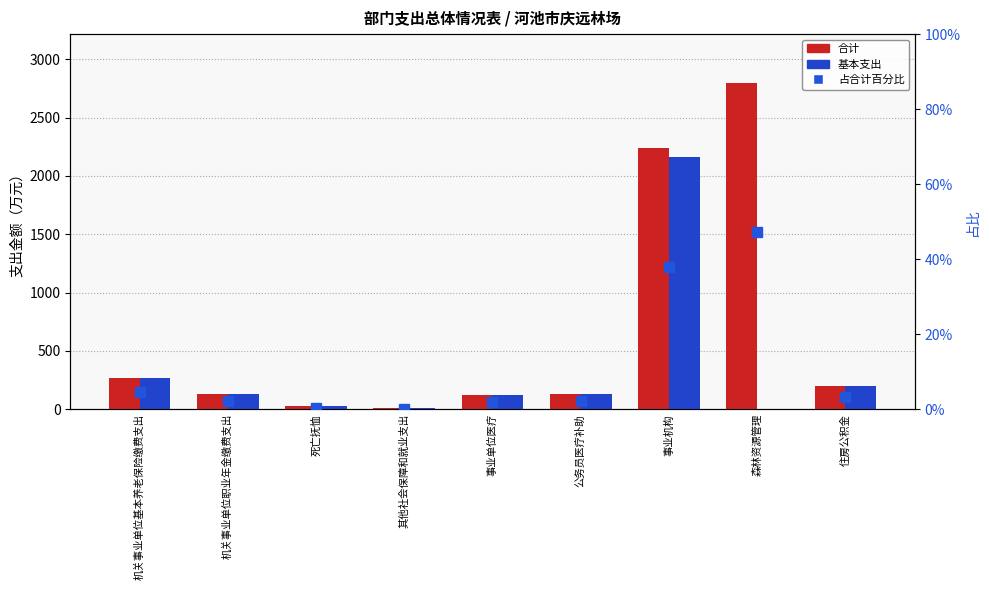

Rank the series by their average value, from highest to lowest.

合计, 基本支出, 占合计百分比